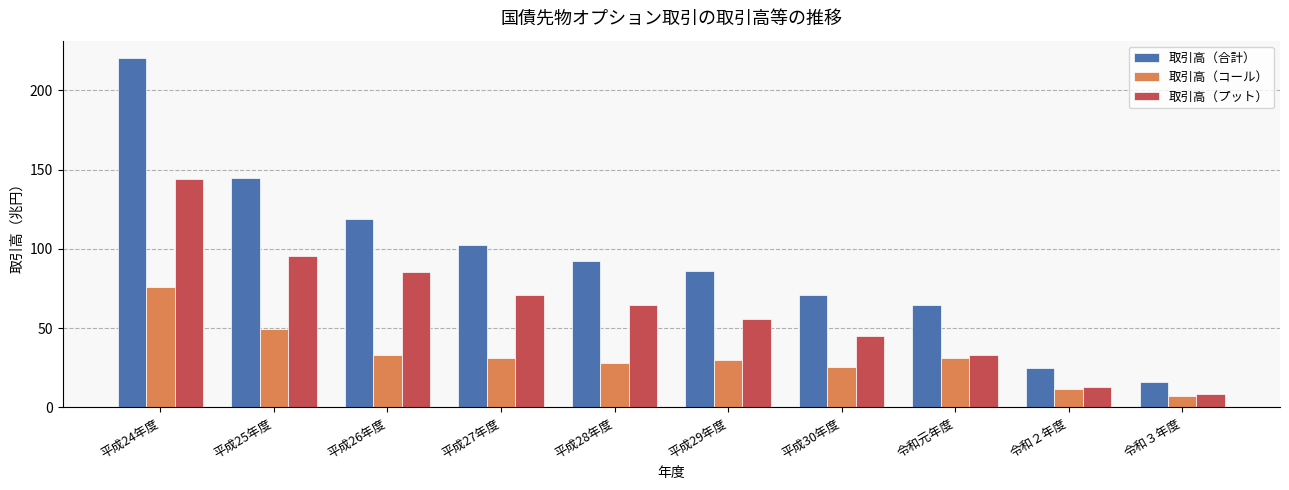

Which series has the largest total across all categories?

取引高（合計）